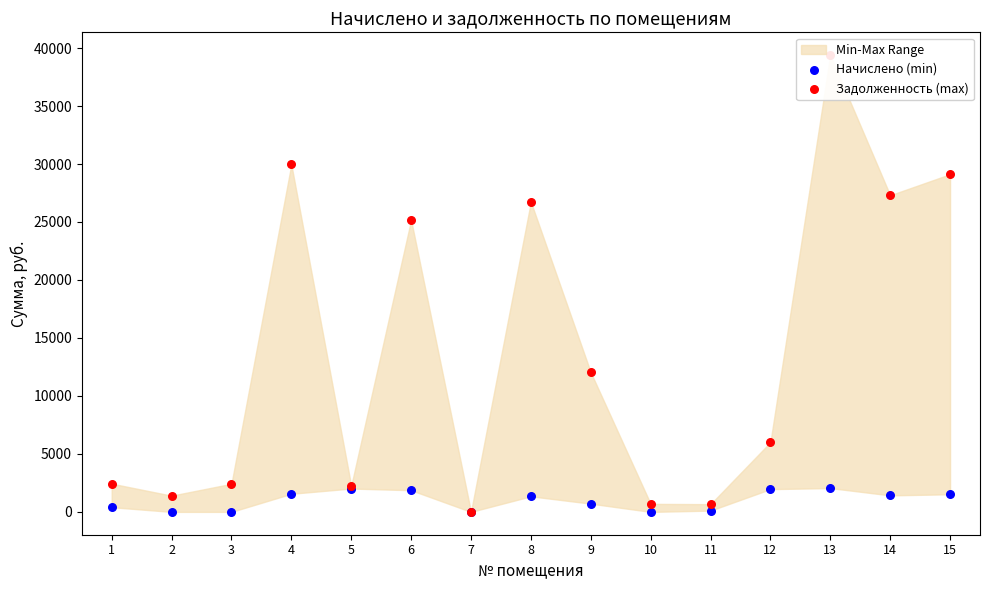

Which series has the largest Y range (max minus min)?

Задолженность (max)